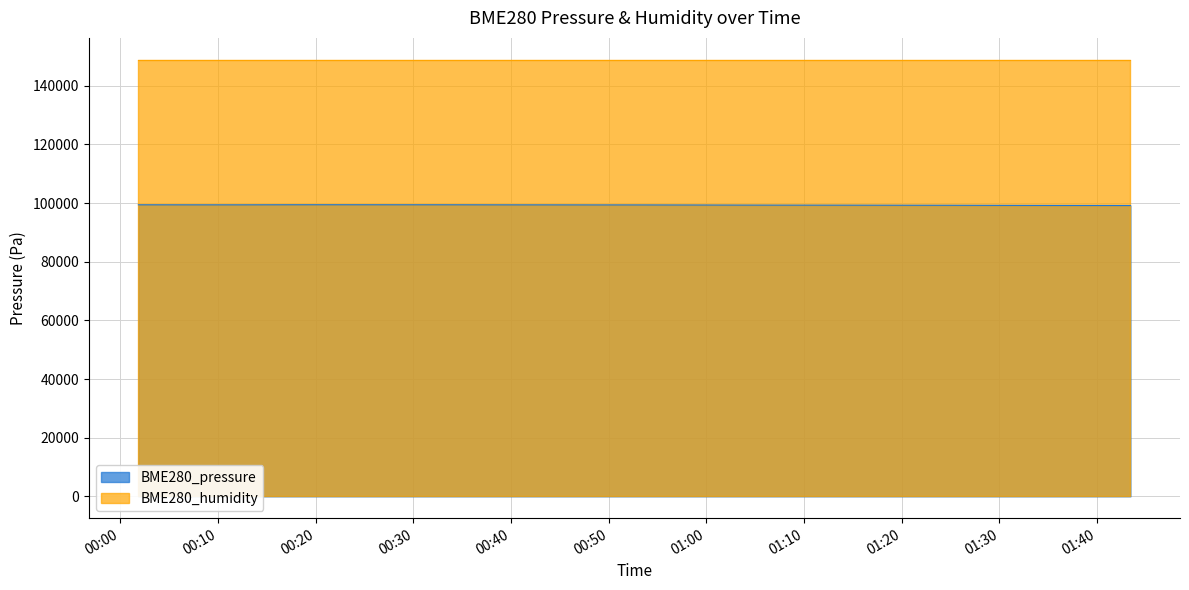

Approximately how many times larger is the value at 2023/08/06 01:33:01 compared to 2023/08/06 01:17:21?

1.0